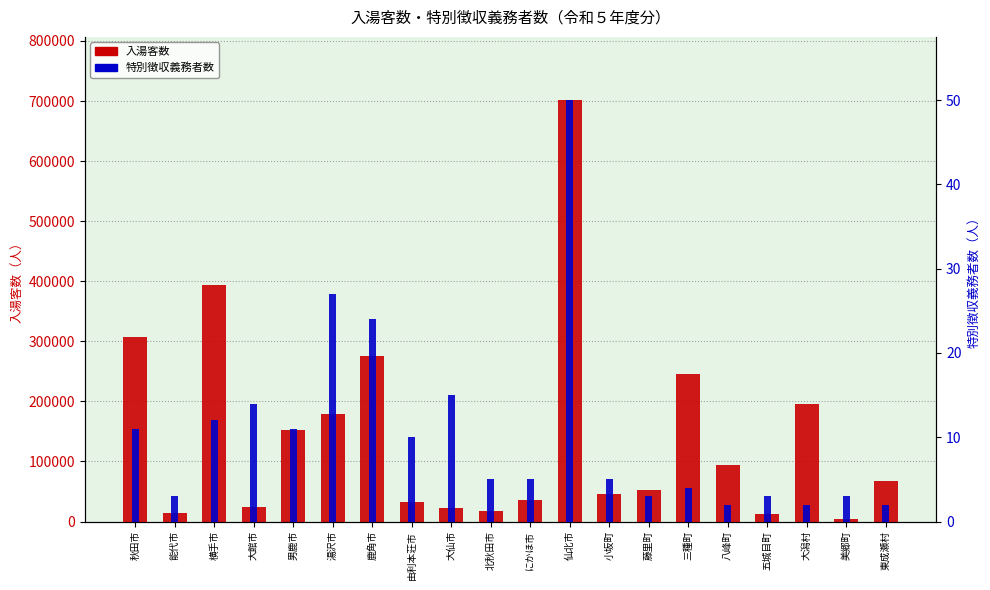

Rank the series by their average value, from lowest to highest.

特別徴収義務者数, 入湯客数